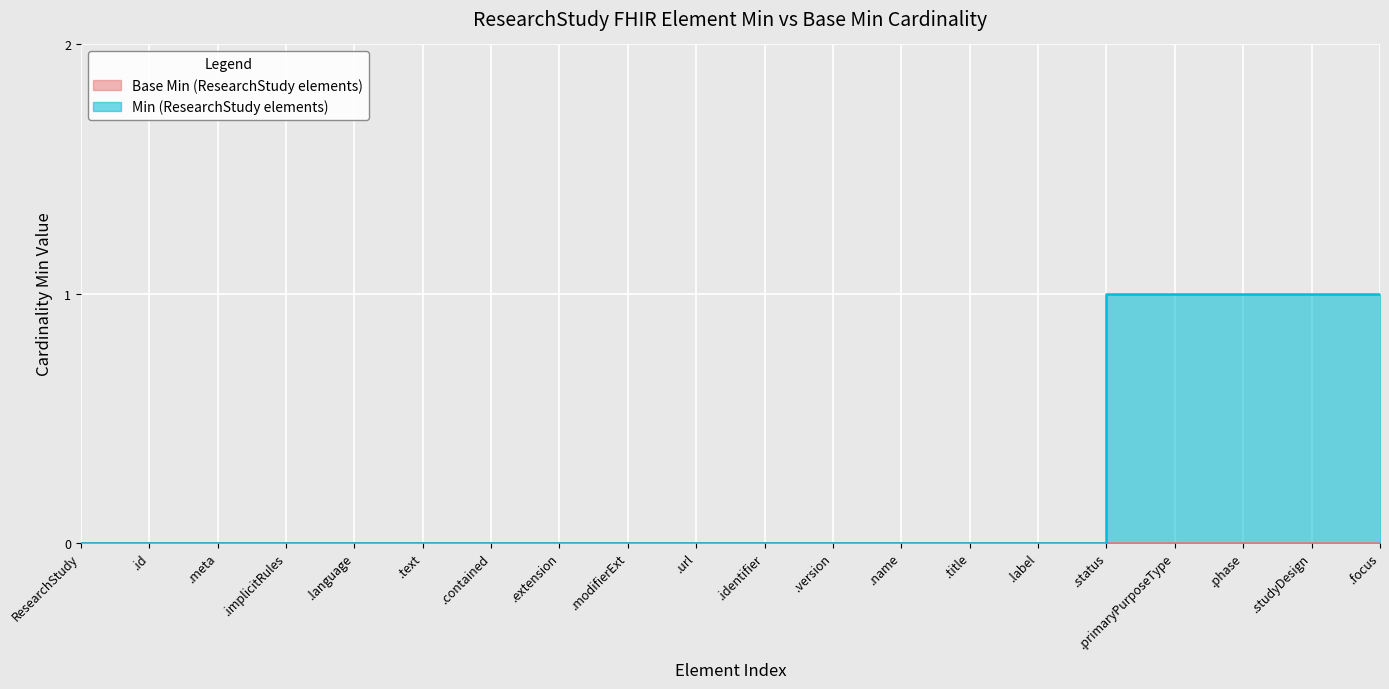

True or false: there are more than 2 points higher than both neighbors.

False